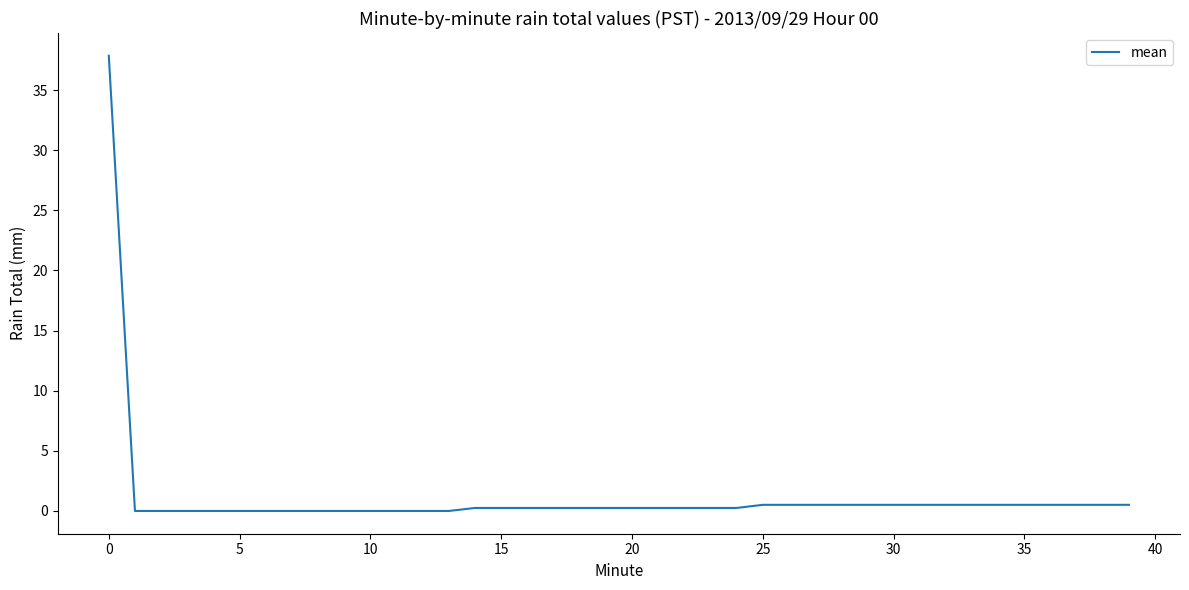

What is the maximum value shown in the chart?

37.9